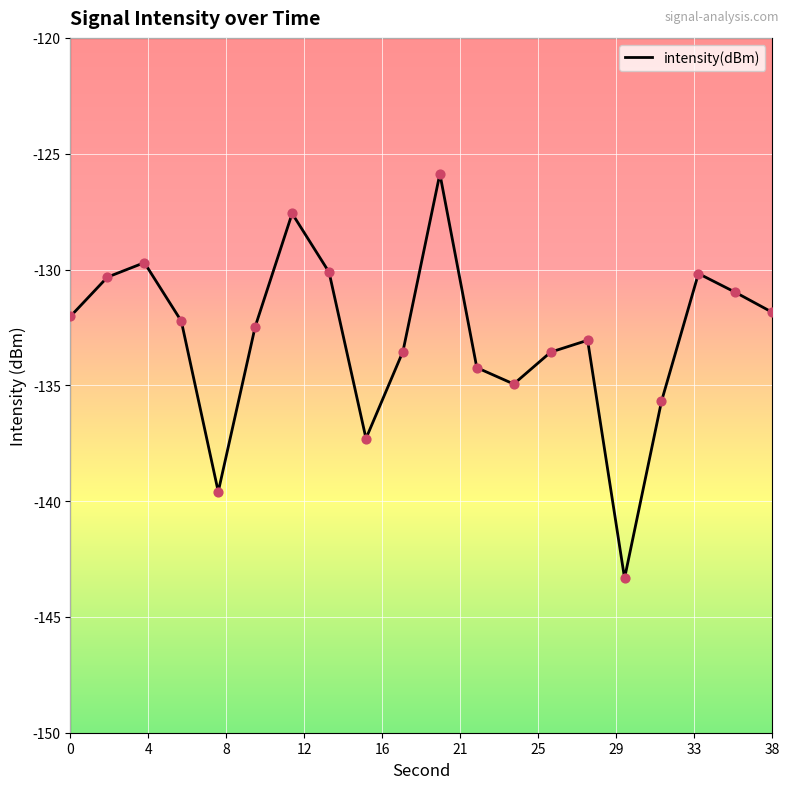

What is the difference between the maximum and minimum values?

17.5